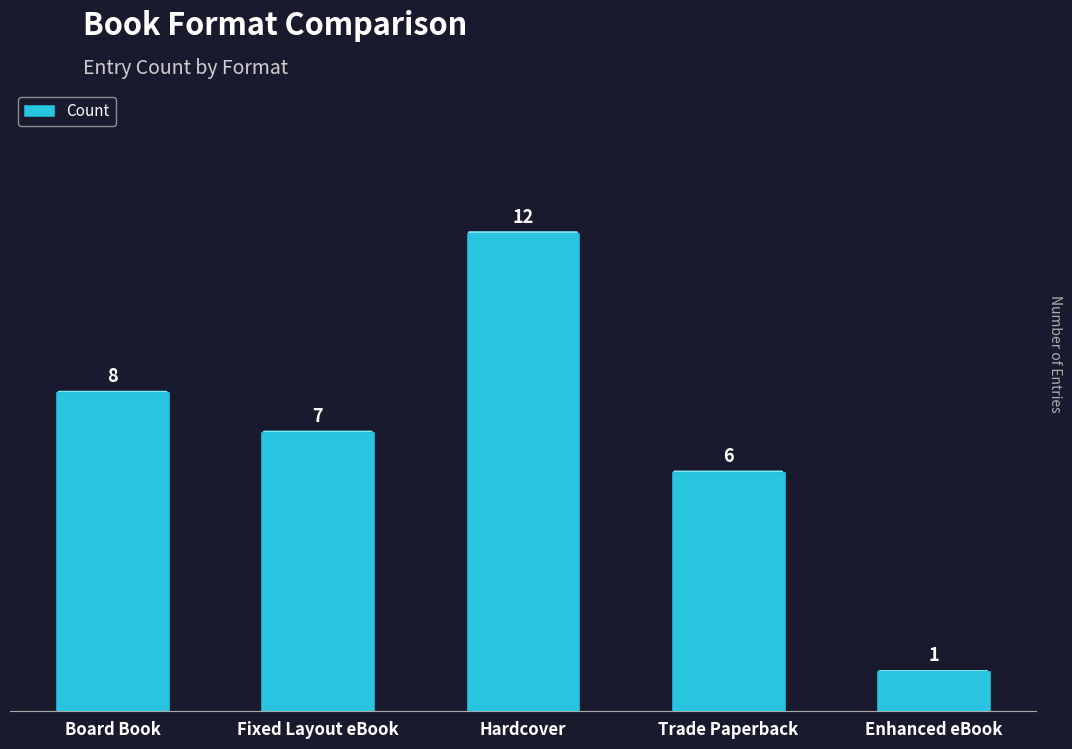

Reading left to right, transcribe all the data shown in this chart.

8	7	12	6	1